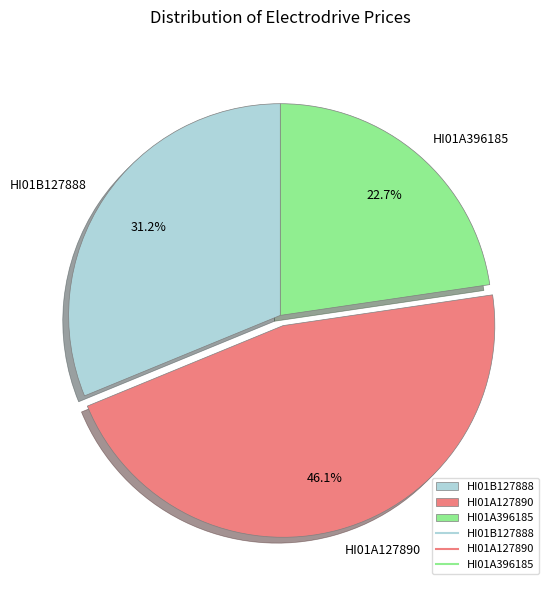

What percentage do HI01B127888 and HI01A127890 together represent?

77.3%